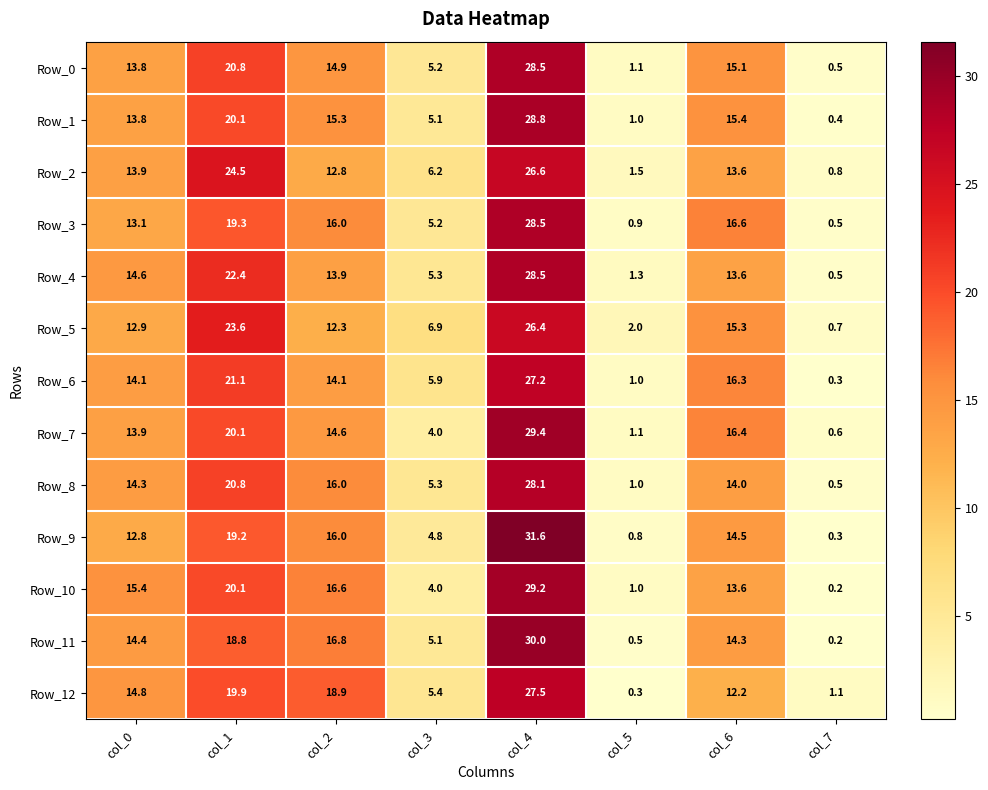

What is the difference between the maximum and minimum values in the Row_7 series?

28.8